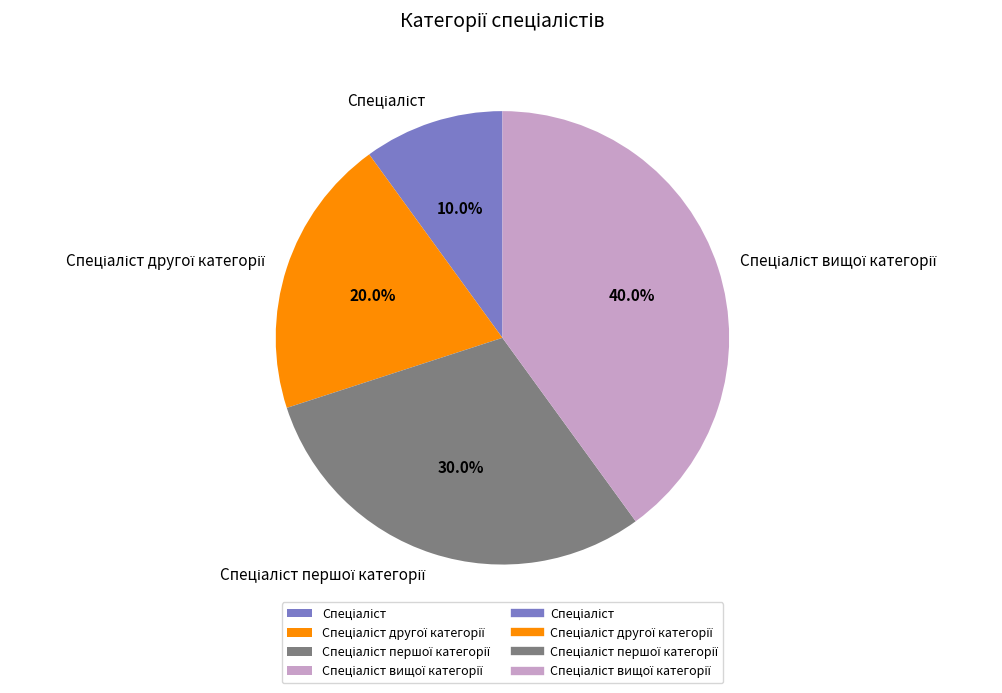

Is there any slice that represents more than half of the pie?

No